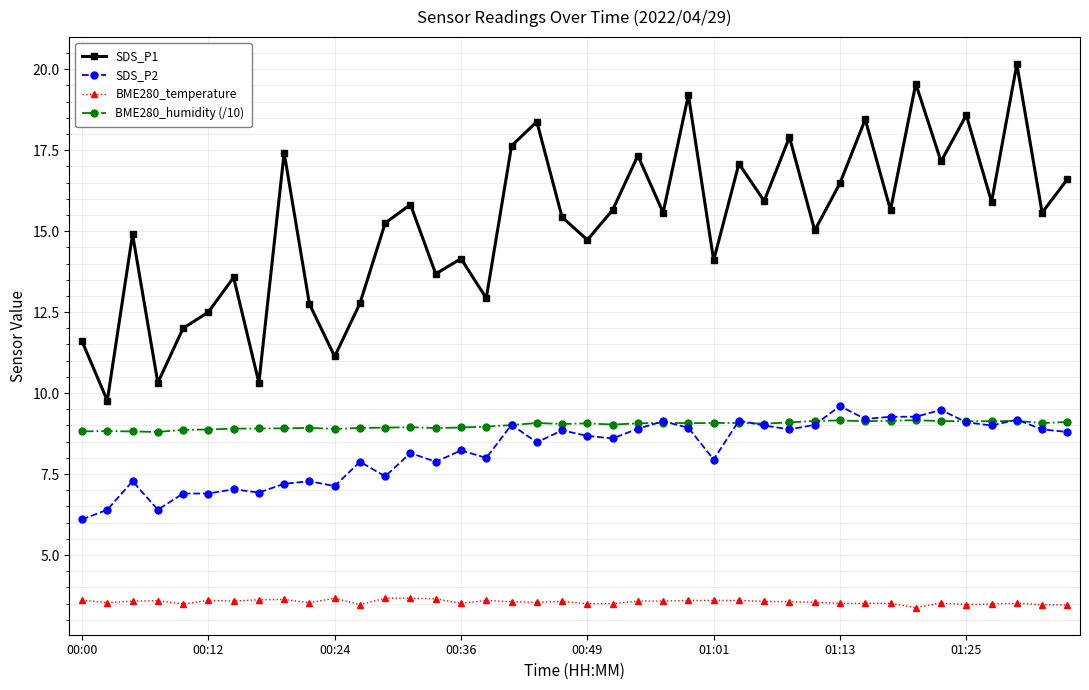

What is the average value of the BME280_humidity (/10) series?

9.0